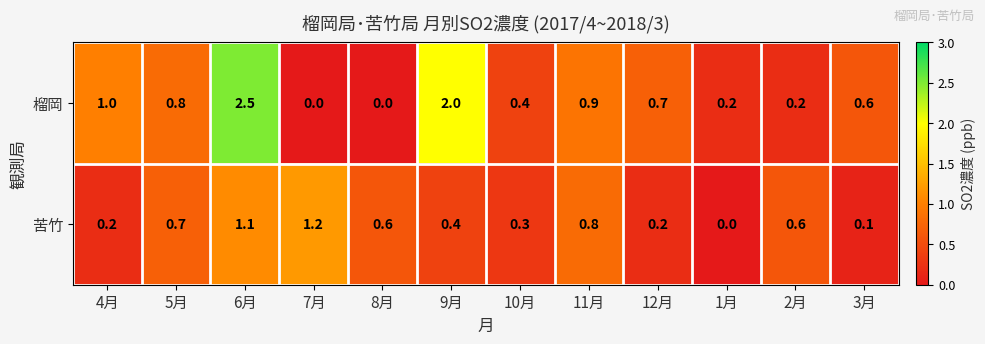

How many values in the 苦竹 series exceed 0?

11